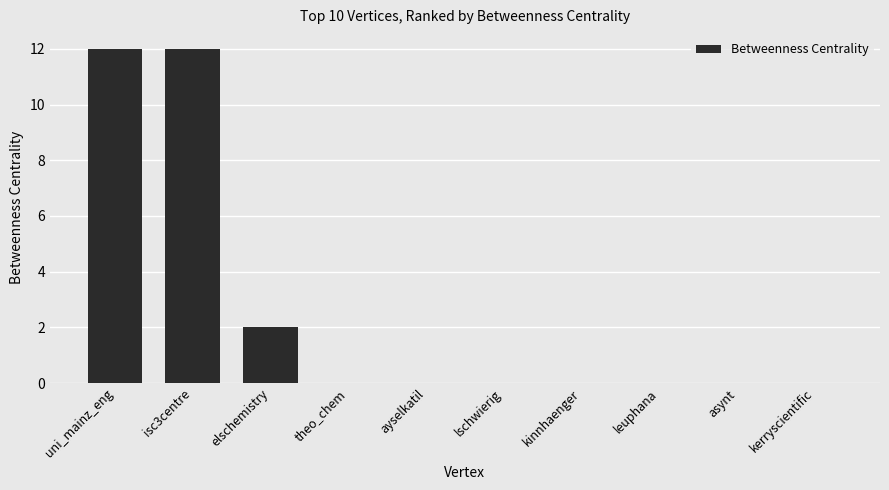

What is the maximum value shown in the chart?

12